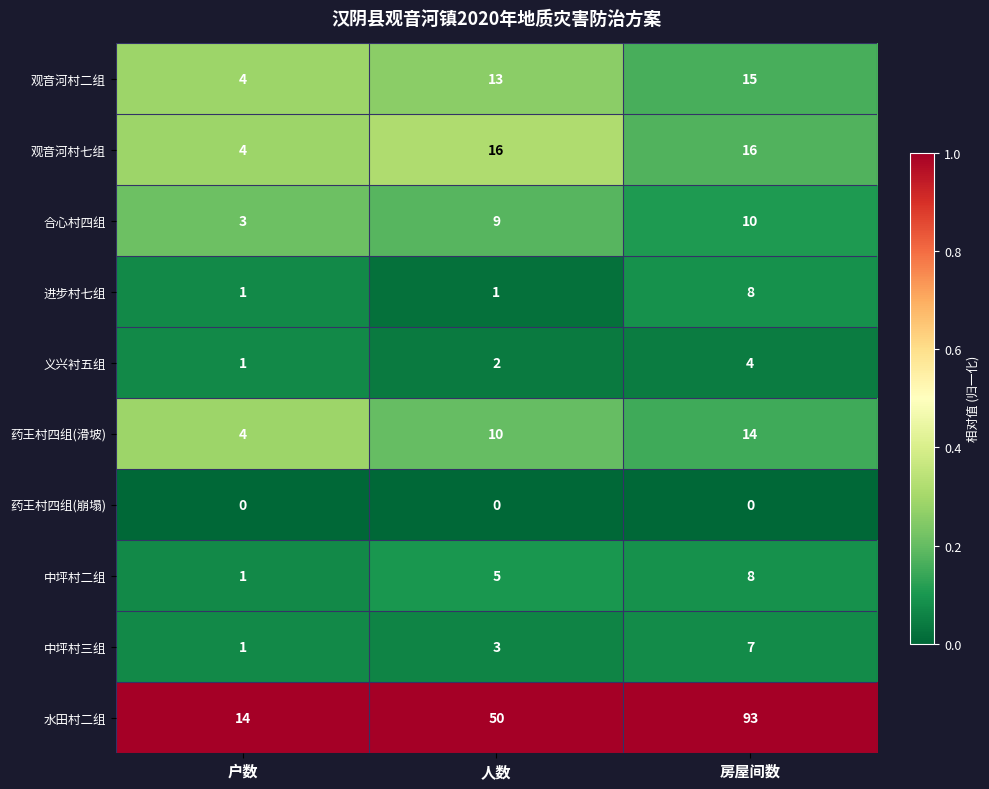

At which category is the sum across all series the highest?

房屋间数